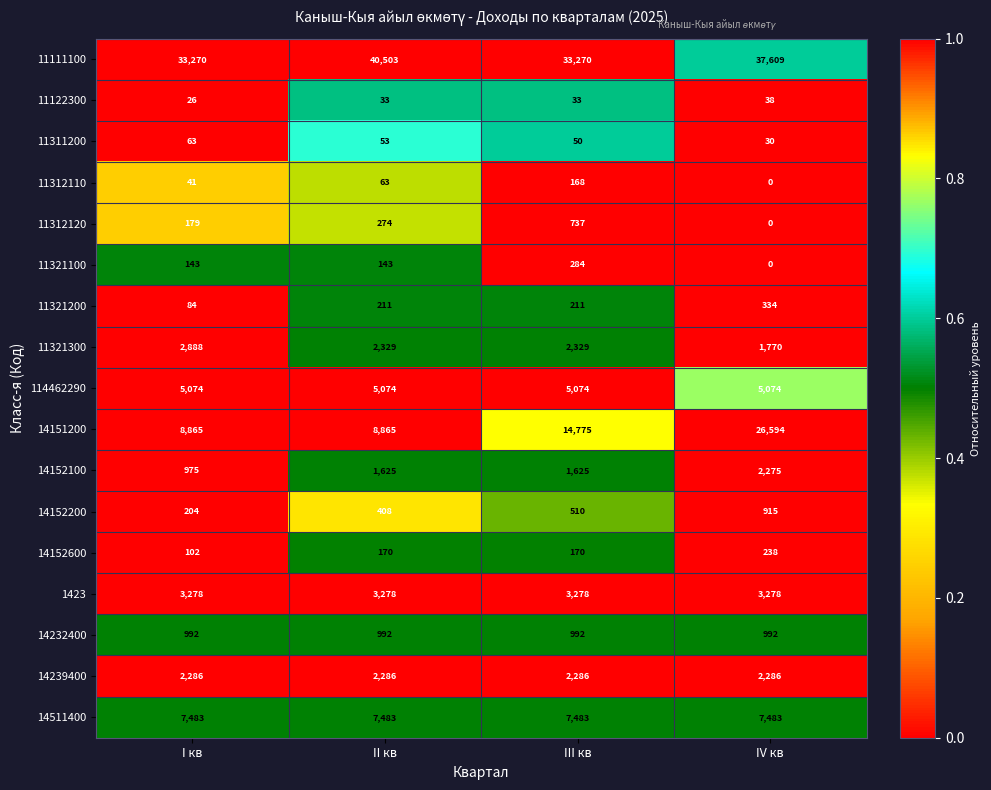

What is the spread (max minus min) of values at II кв?

40470